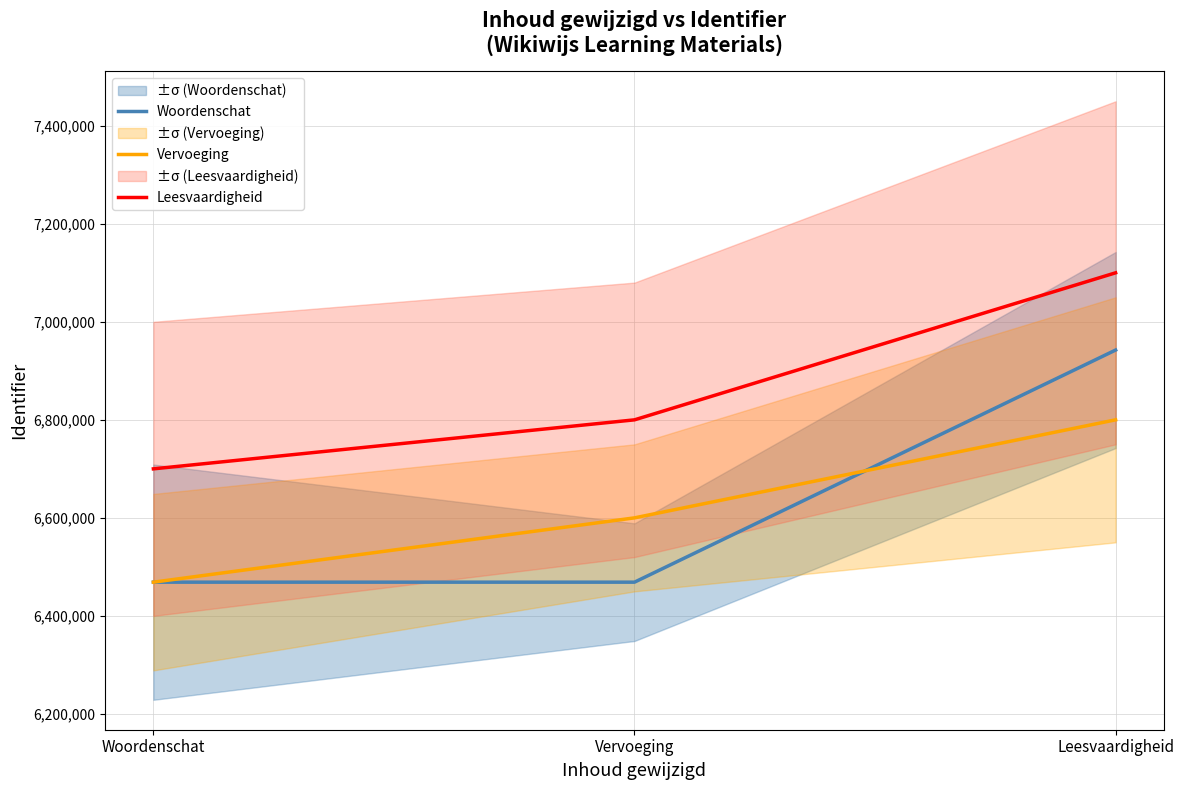

Reading left to right, transcribe all the data shown in this chart.

Woordenschat: Woordenschat=6468779	Vervoeging=6468787	Leesvaardigheid=6942391
Vervoeging: Woordenschat=6468779	Vervoeging=6600000	Leesvaardigheid=6800000
Leesvaardigheid: Woordenschat=6700000	Vervoeging=6800000	Leesvaardigheid=7100000